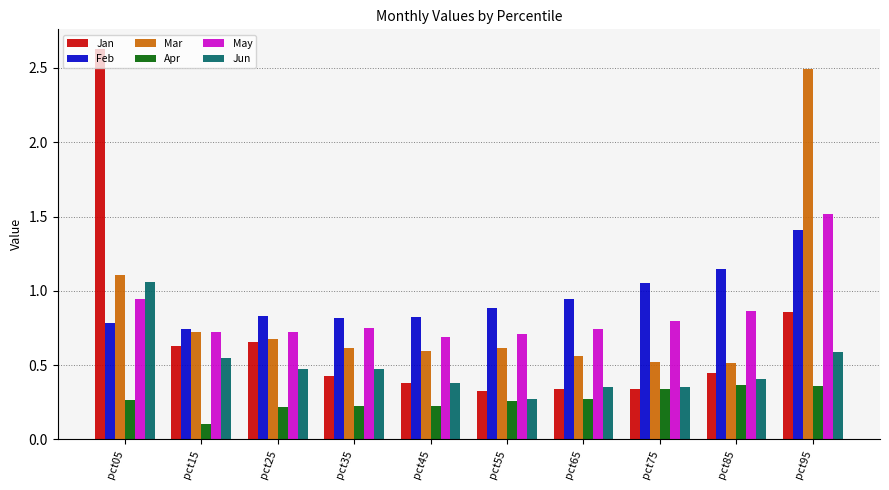

What is the difference between the maximum and second lowest values in the Apr series?

0.1